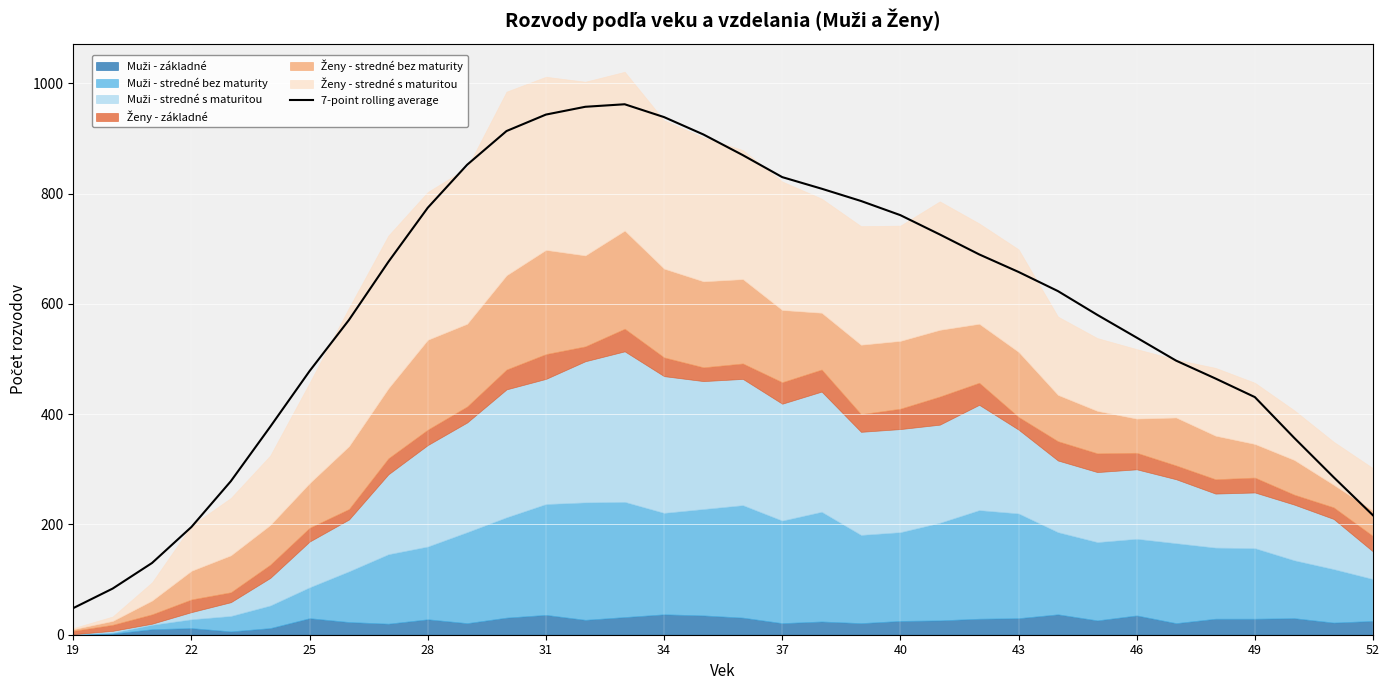

What is the minimum value shown in the chart?

48.3